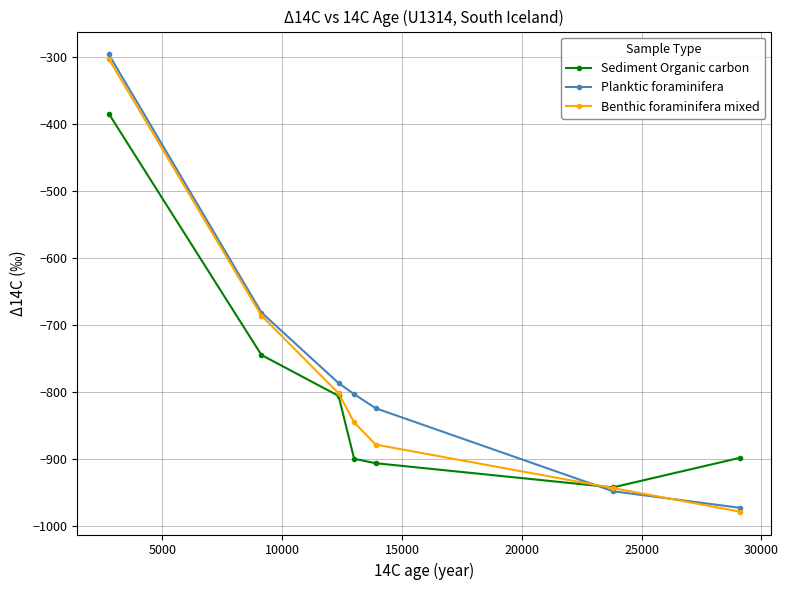

What are all the series names shown in the legend?

Sediment Organic carbon, Planktic foraminifera, Benthic foraminifera mixed